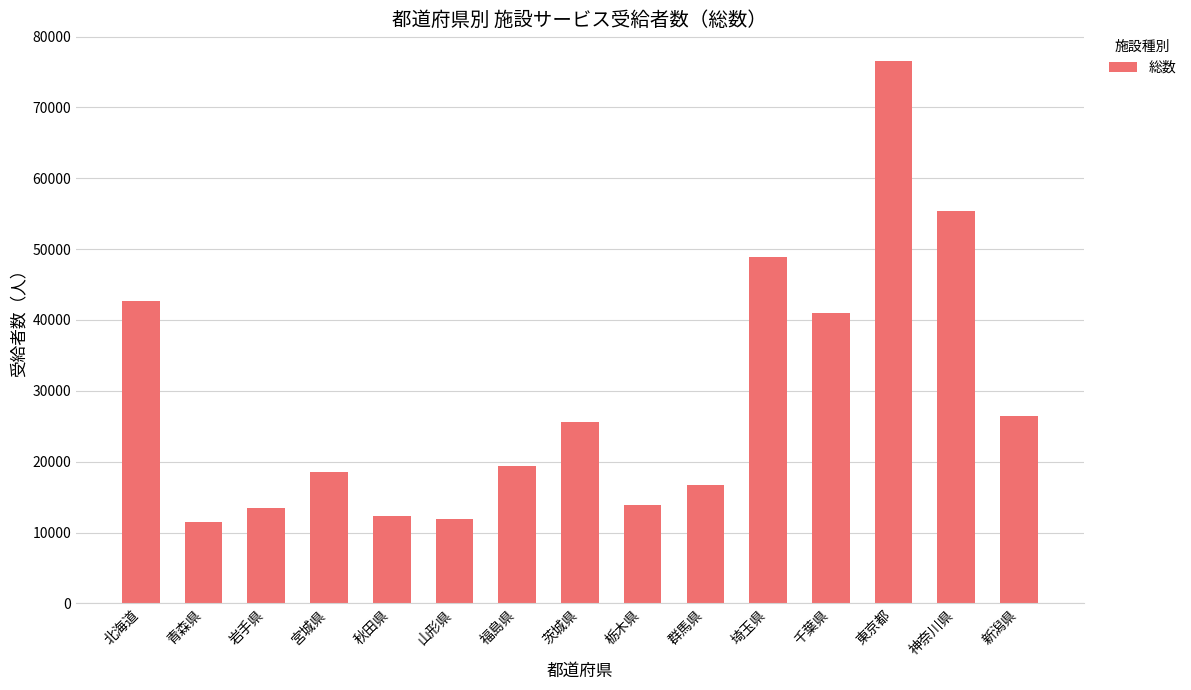

The chart shows a value of 5099 at 山形県. True or false?

False